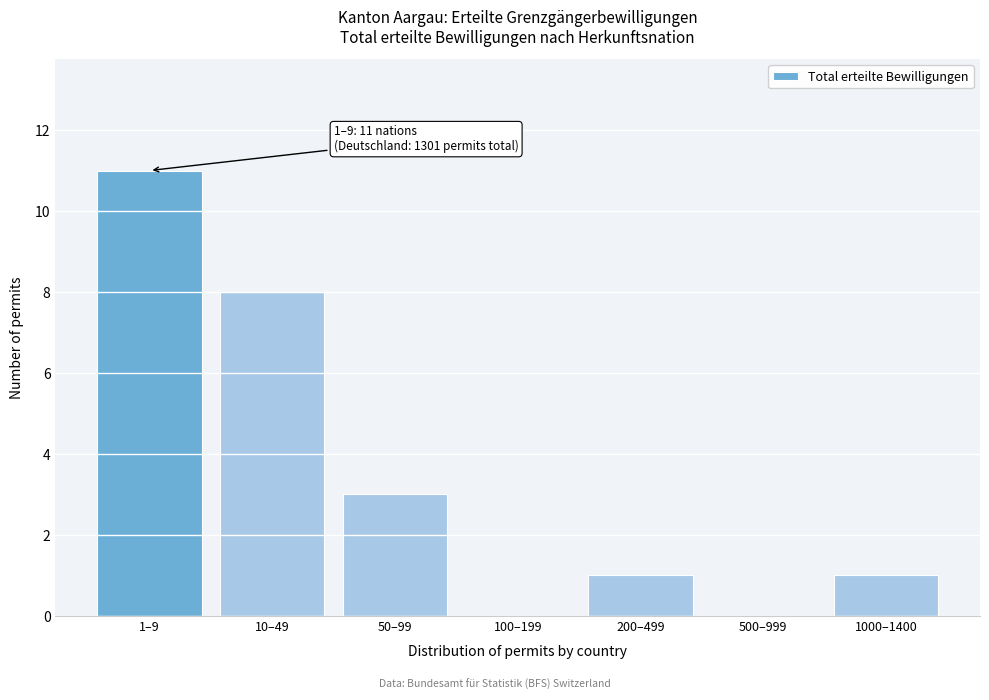

Reading right to left, extract all data points from this chart.

1000–1400=1	500–999=0	200–499=1	100–199=0	50–99=3	10–49=8	1–9=11